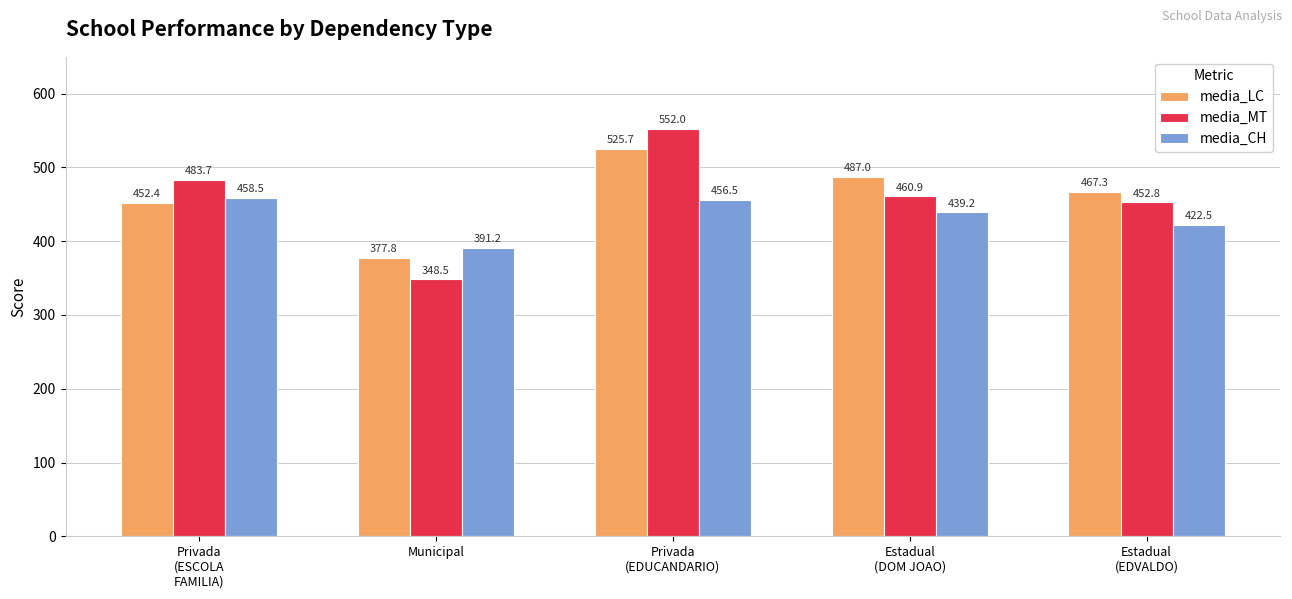

What value does the media_LC series have at Privada
(ESCOLA
FAMILIA)?

452.4